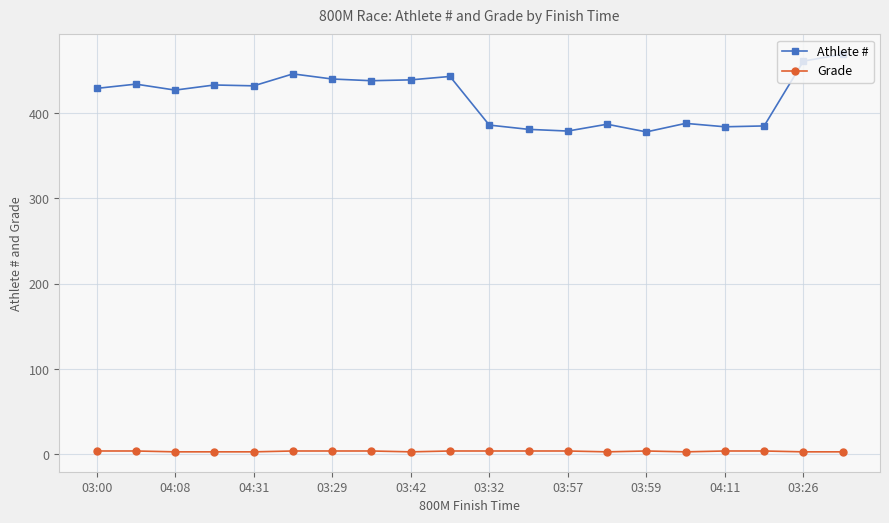

True or false: Athlete # and Grade intersect in this chart.

False